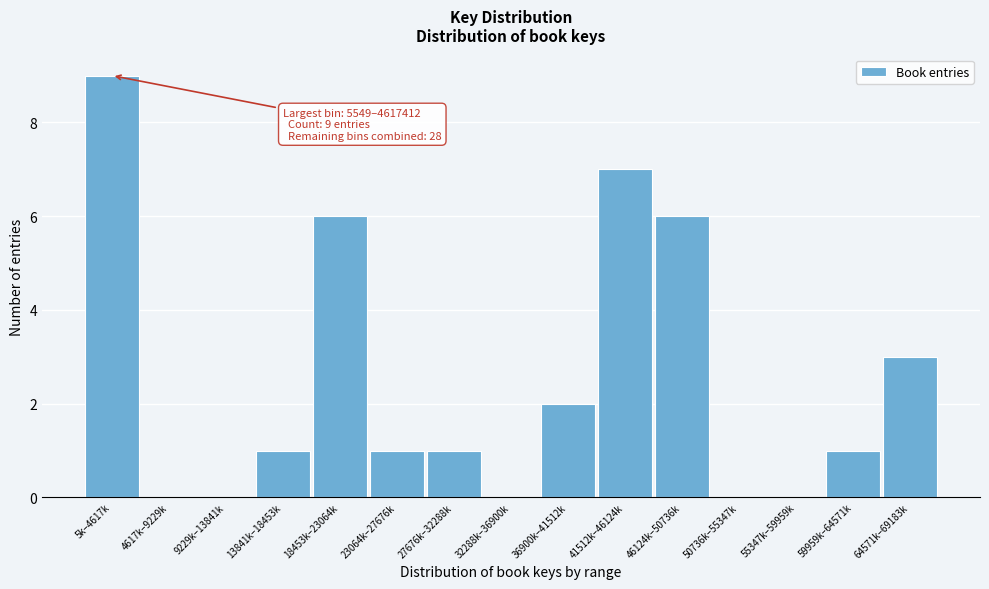

Reading left to right, transcribe all the data shown in this chart.

5k–4617k=9	4617k–9229k=0	9229k–13841k=0	13841k–18453k=1	18453k–23064k=6	23064k–27676k=1	27676k–32288k=1	32288k–36900k=0	36900k–41512k=2	41512k–46124k=7	46124k–50736k=6	50736k–55347k=0	55347k–59959k=0	59959k–64571k=1	64571k–69183k=3